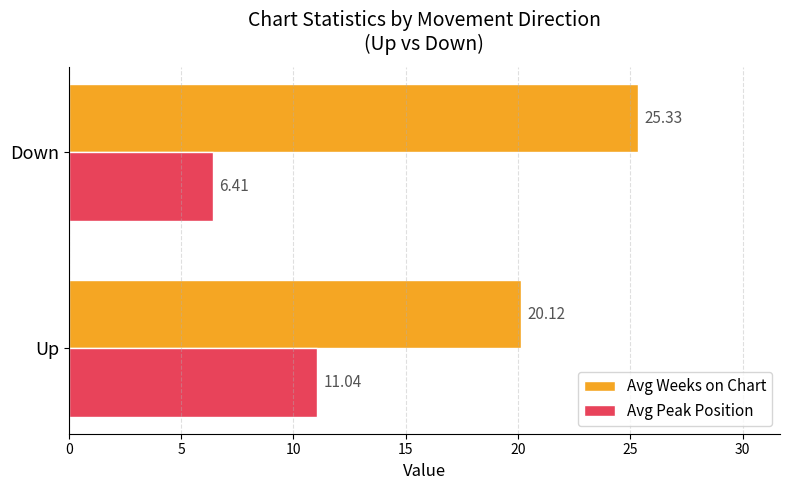

What is the difference between the Avg Weeks on Chart values at Down and Up?

5.2